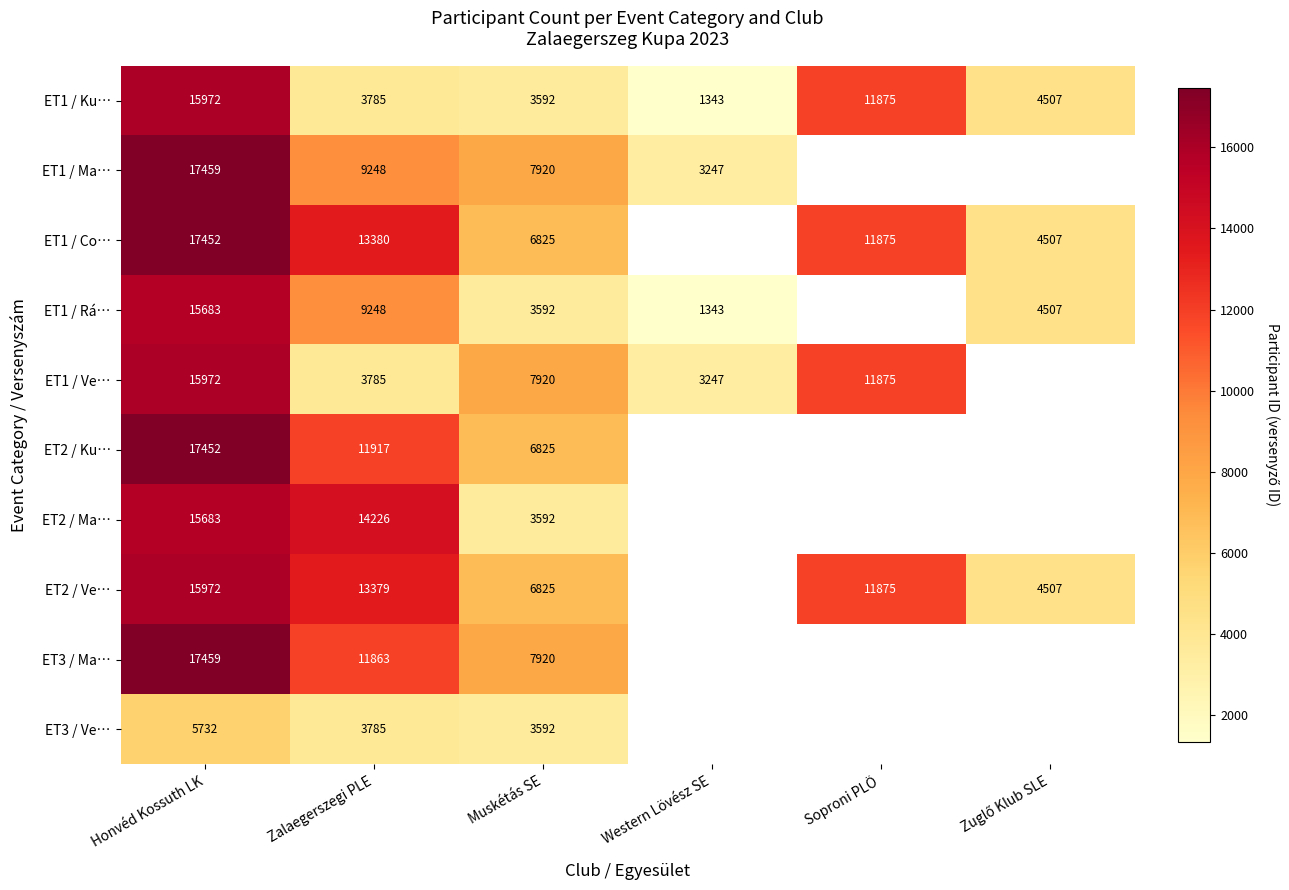

What is the sum of the ET2 / Ku… values at Zalaegerszegi PLE and Honvéd Kossuth LK?

29369